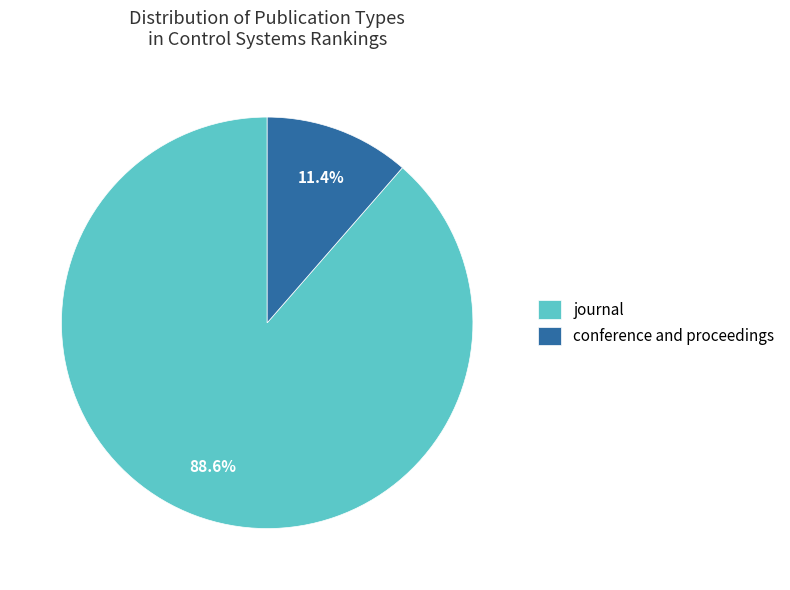

Is there any slice that represents more than half of the pie?

Yes